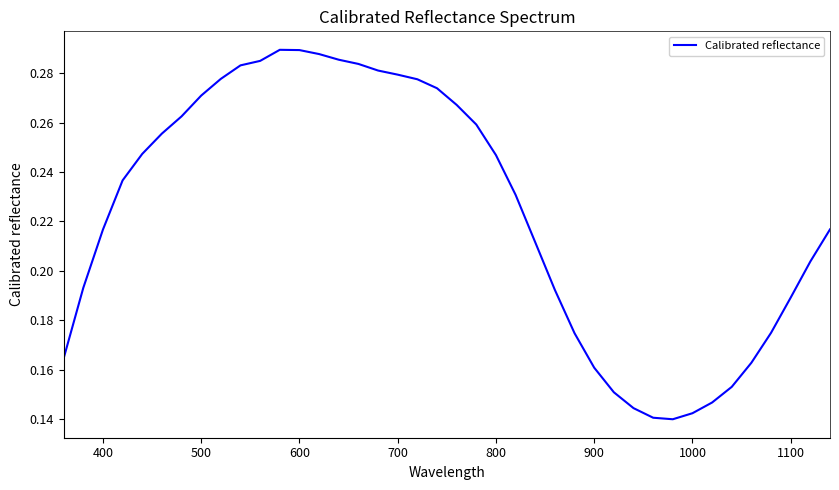

Between 500 and 800, which is larger?

500